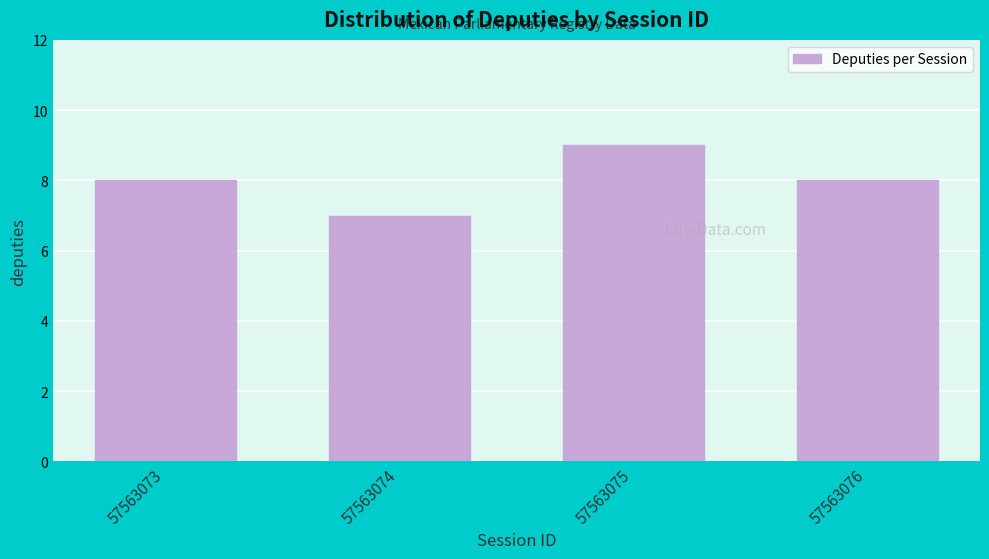

Reading left to right, what are all the values shown in this chart?

8	7	9	8